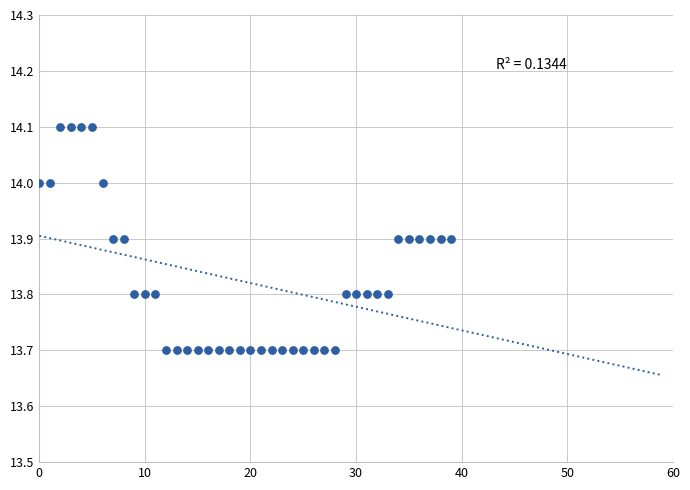

What is the range of Y values (max minus min)?

0.4